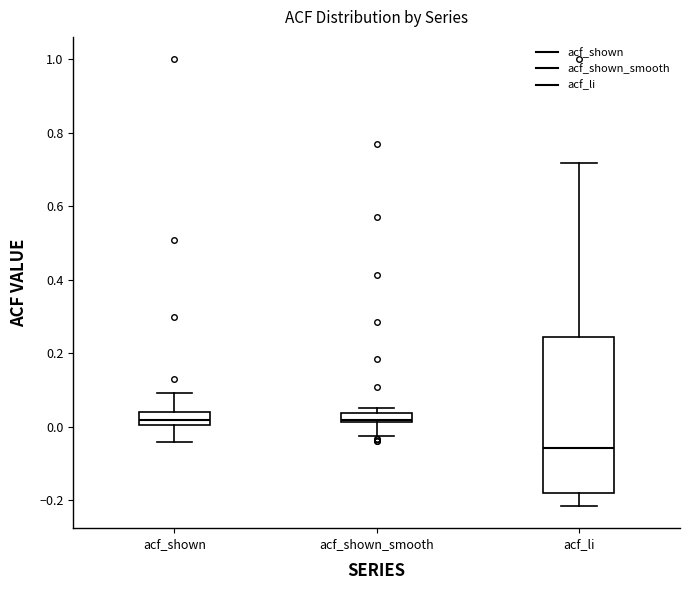

Where does the upper whisker of the box for acf_li end on the y-axis? The values are not printed on the chart, so give them approximately, as read against the axis.

0.72